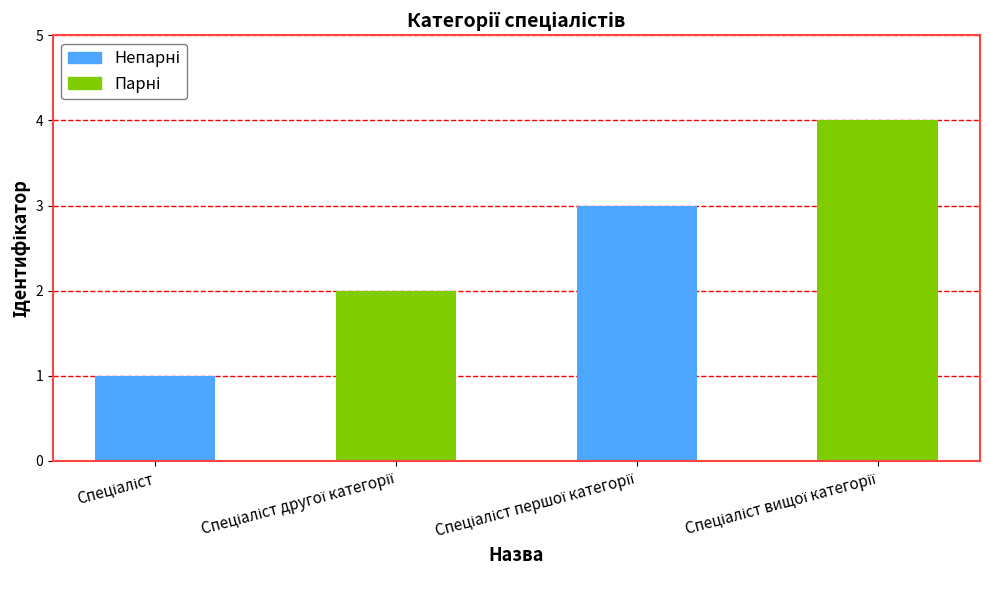

What is the sum of all values?

10